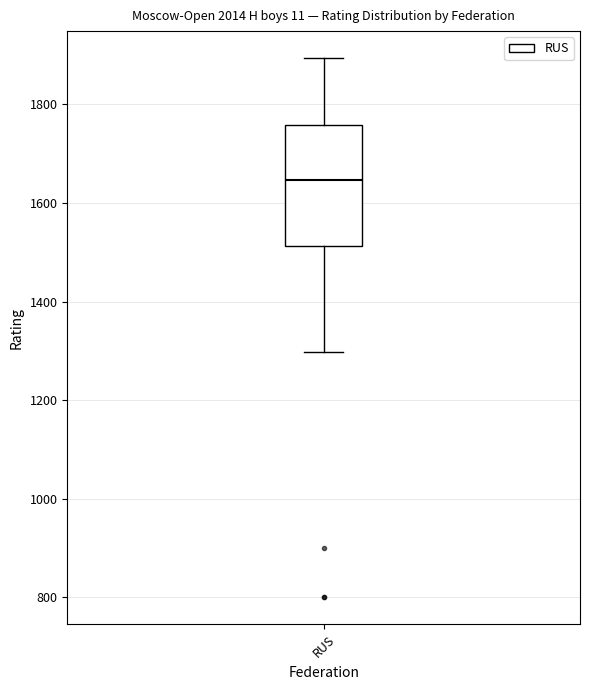

Read this box plot against the y-axis: the position of the median line, the range covered by the box, and the ends of both whiskers. The values are not printed on the chart, so give them approximately, as read against the axis.

median 1640, box 1520 to 1760, whiskers 1300 to 1900